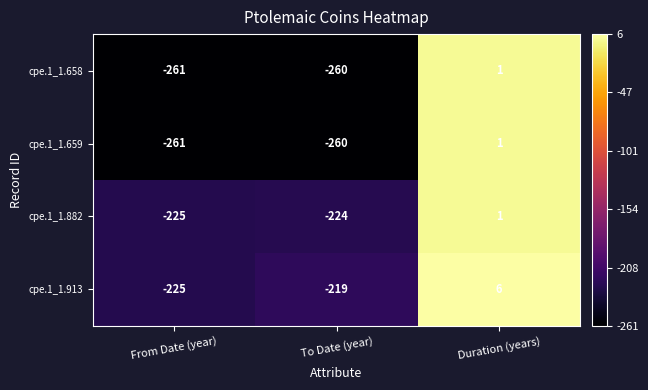

What is the difference between the maximum and minimum values in the cpe.1_1.913 series?

231